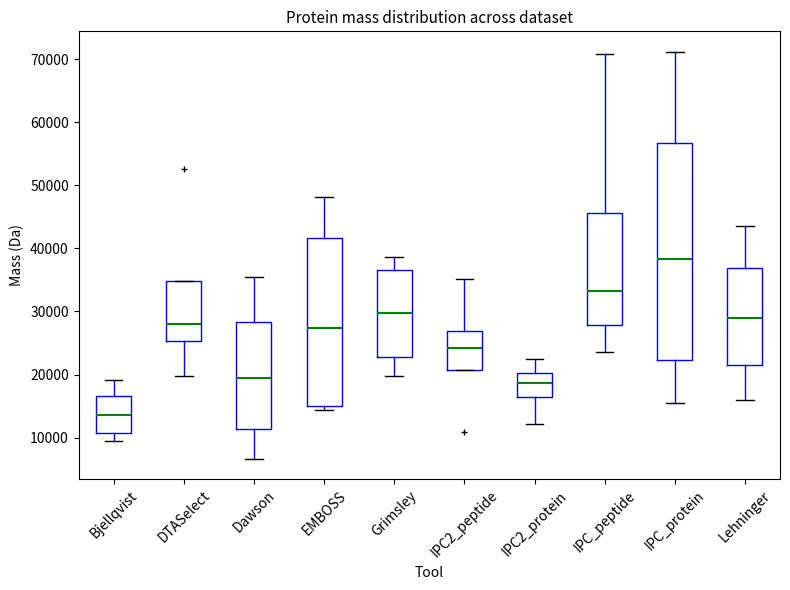

Reading left to right, transcribe this box plot: for each box, give where its median line is, the range the box spans, and where its two whiskers end, as read against the y-axis. The values are not printed on the chart, so give them approximately, as read against the axis.

Bjellqvist: median 14000, box 11000 to 17000, whiskers 9000 to 19000
DTASelect: median 28000, box 25000 to 35000, whiskers 20000 to 35000
Dawson: median 19000, box 11000 to 28000, whiskers 7000 to 36000
EMBOSS: median 27000, box 15000 to 42000, whiskers 14000 to 48000
Grimsley: median 30000, box 23000 to 37000, whiskers 20000 to 39000
IPC2_peptide: median 24000, box 21000 to 27000, whiskers 21000 to 35000
IPC2_protein: median 19000, box 16000 to 20000, whiskers 12000 to 23000
IPC_peptide: median 33000, box 28000 to 46000, whiskers 24000 to 71000
IPC_protein: median 38000, box 22000 to 57000, whiskers 15000 to 71000
Lehninger: median 29000, box 21000 to 37000, whiskers 16000 to 44000